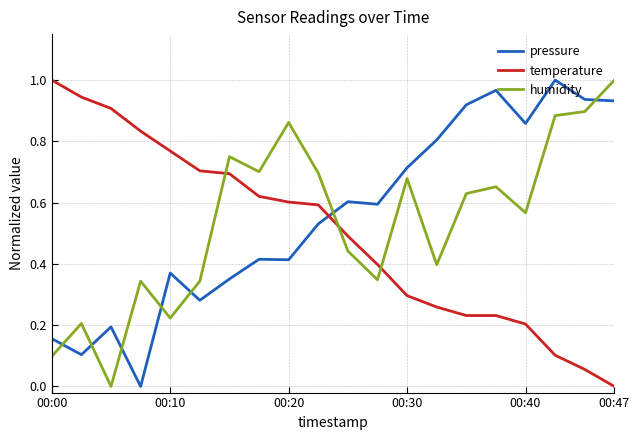

How many distinct data groups are displayed?

3